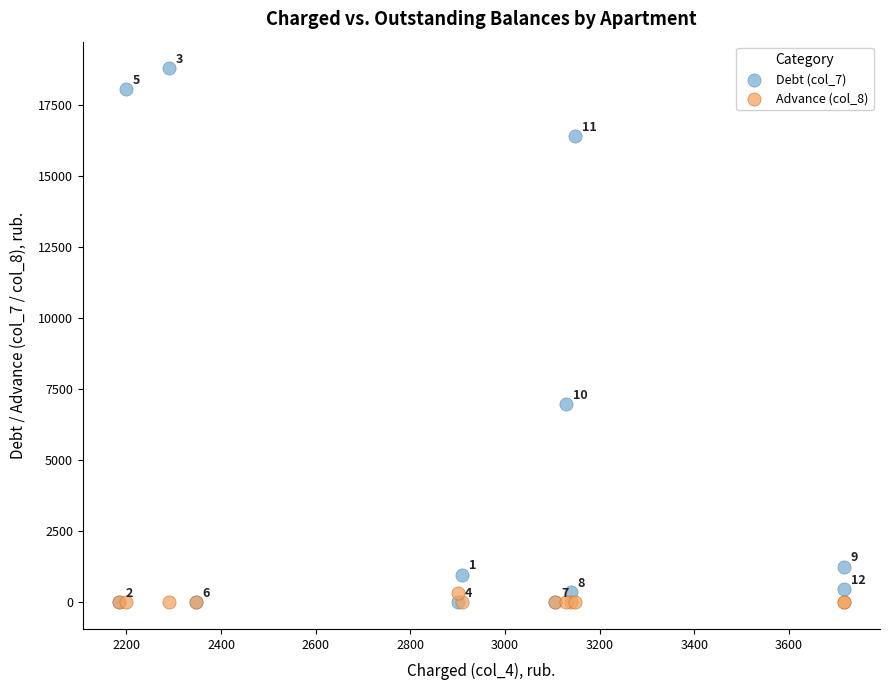

In the Debt (col_7) series, what Y value is closest to 9391?

6966.2